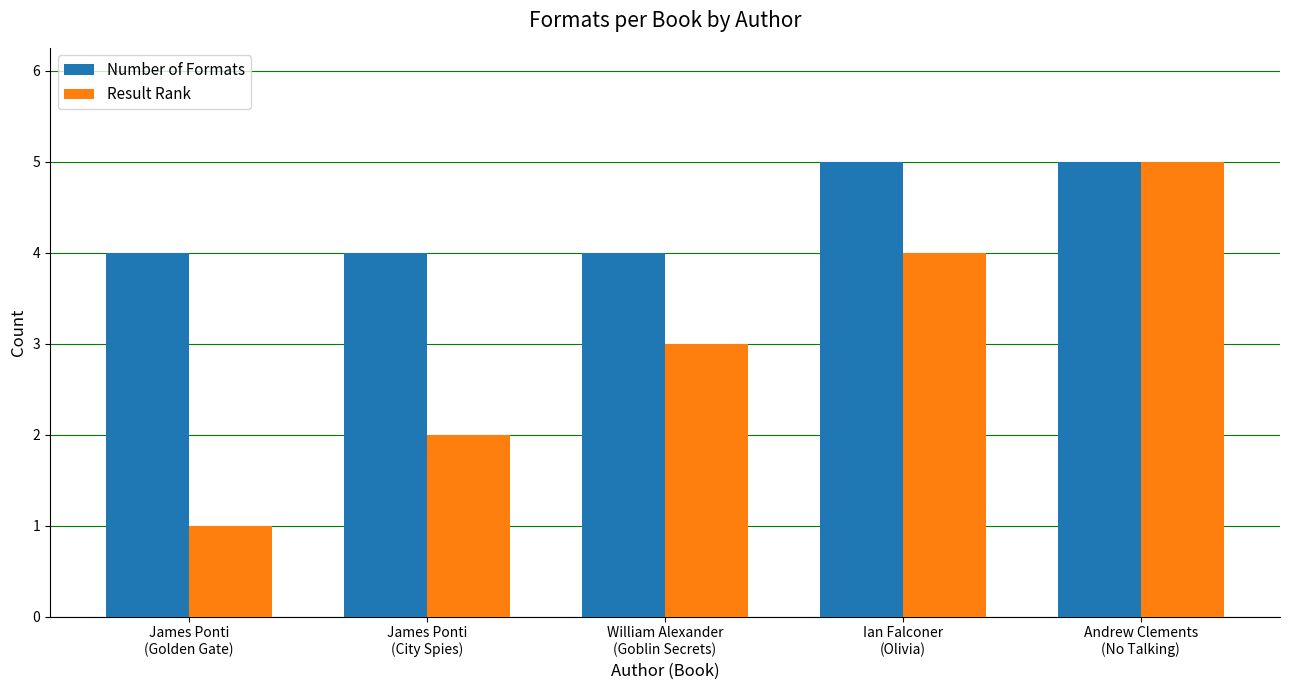

What is the minimum value shown in the chart?

1